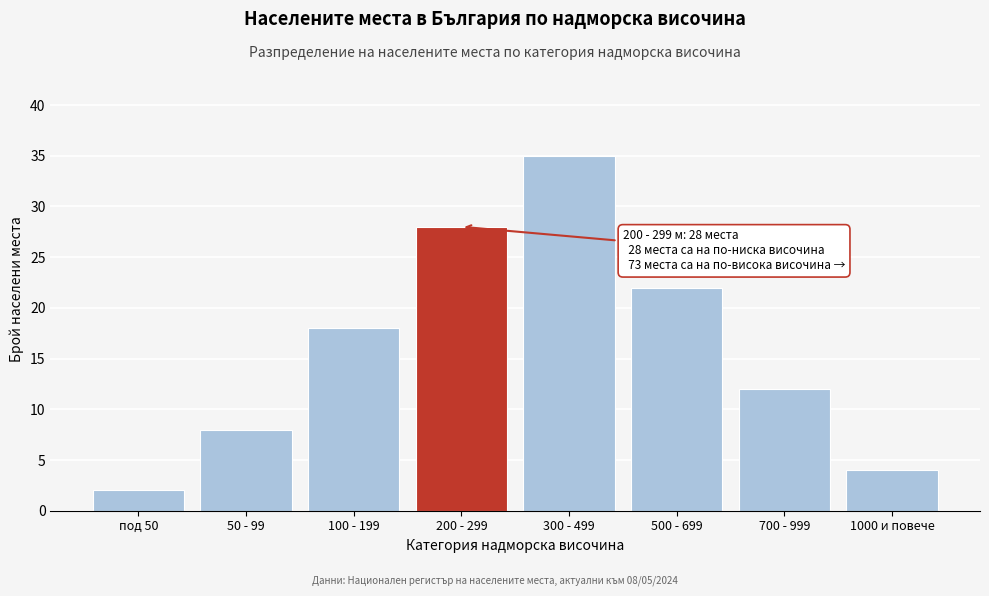

Reading left to right, extract all data points from this chart.

под 50=2	50 - 99=8	100 - 199=18	200 - 299=28	300 - 499=35	500 - 699=22	700 - 999=12	1000 и повече=4